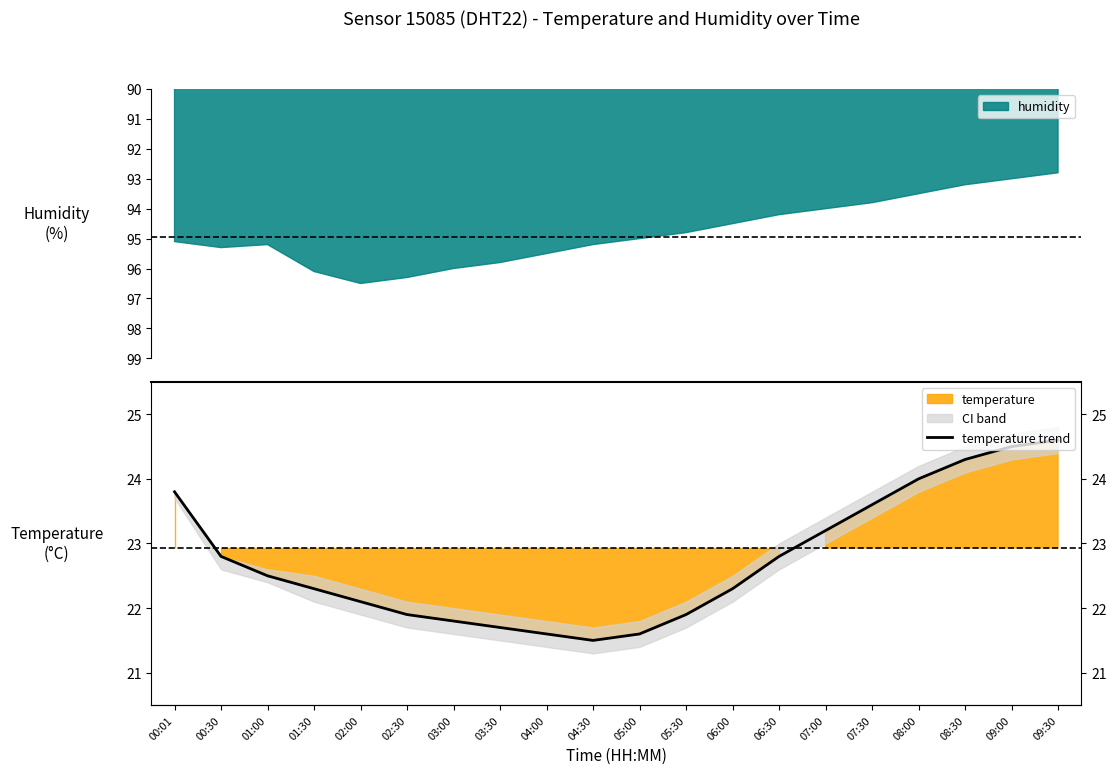

What is the average value?

22.7